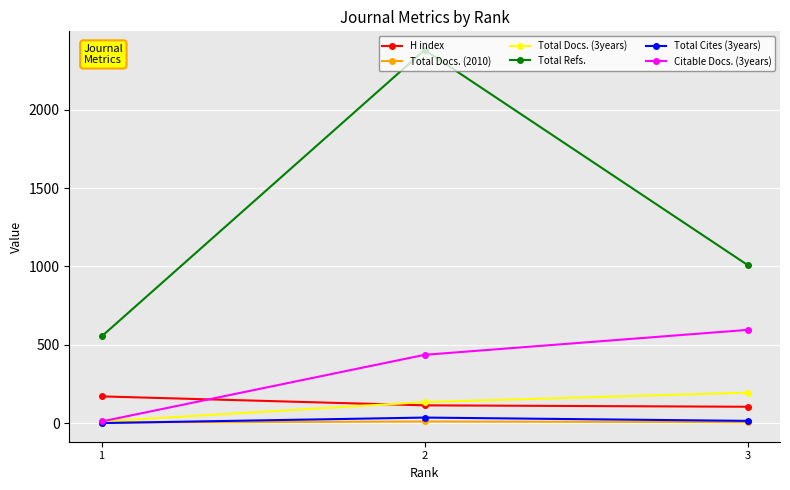

At which category is the sum across all series the highest?

2